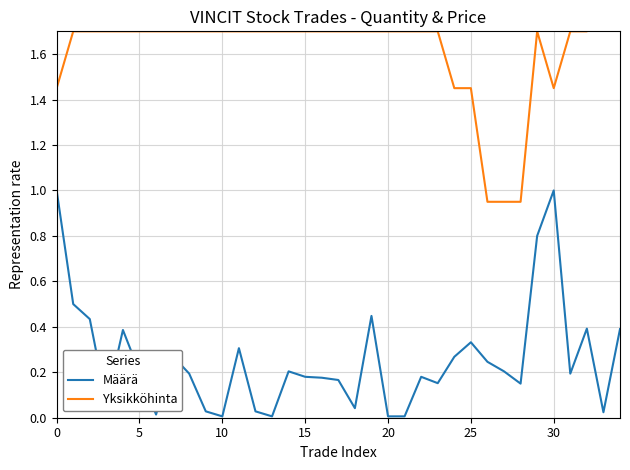

Rank the series by their average value, from highest to lowest.

Yksikköhinta, Määrä